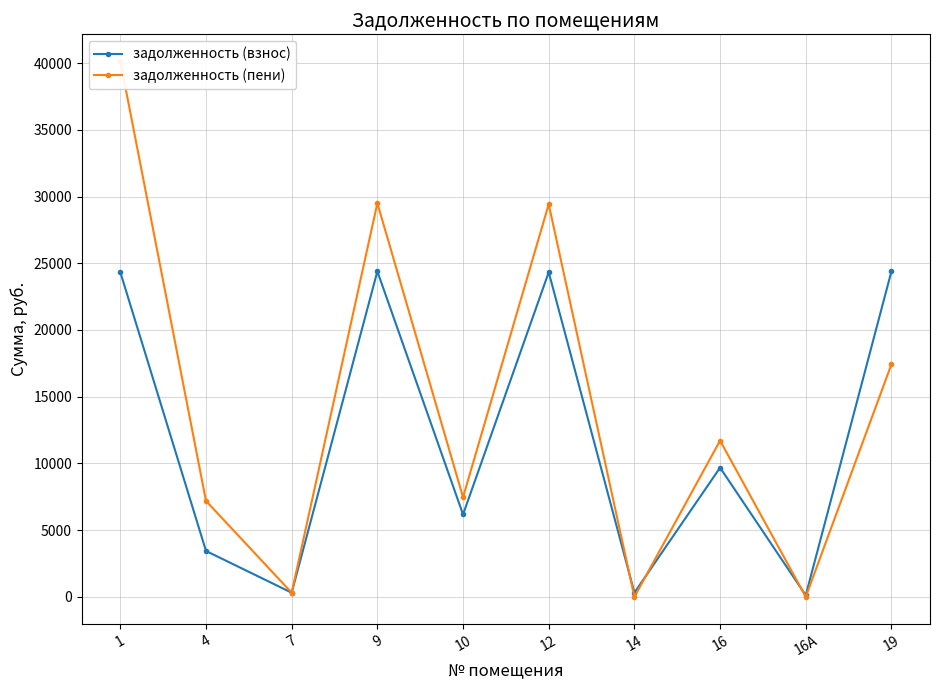

How many lines are shown in the chart?

2